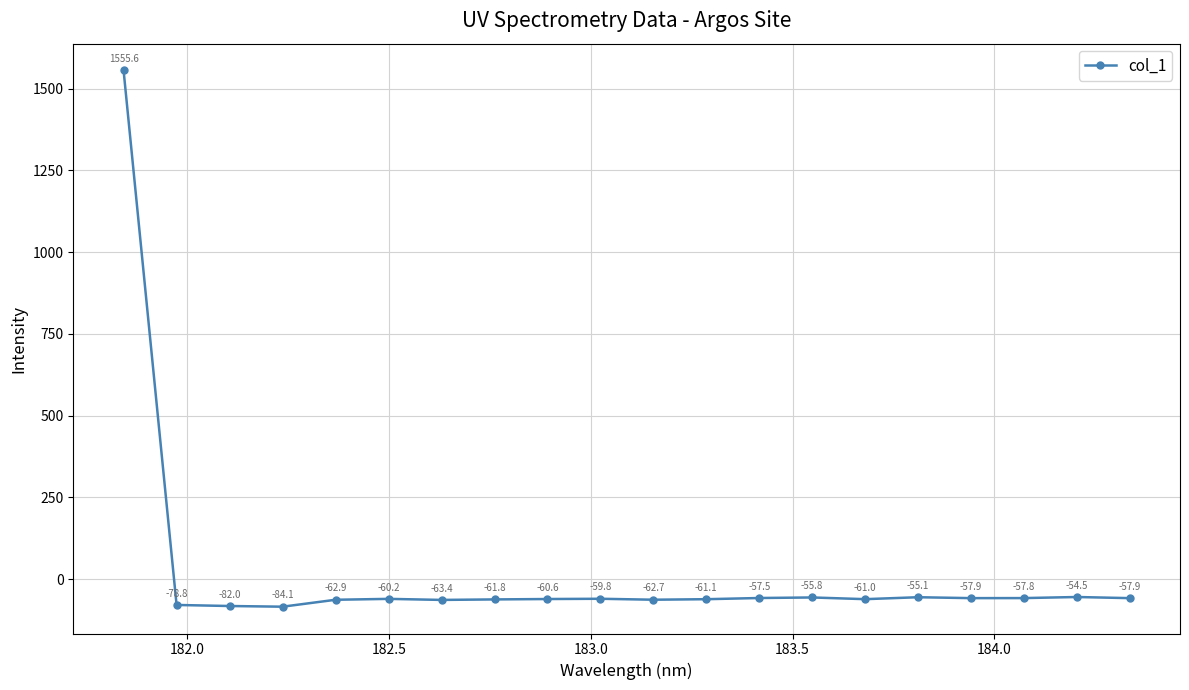

What is the maximum value shown in the chart?

1555.6